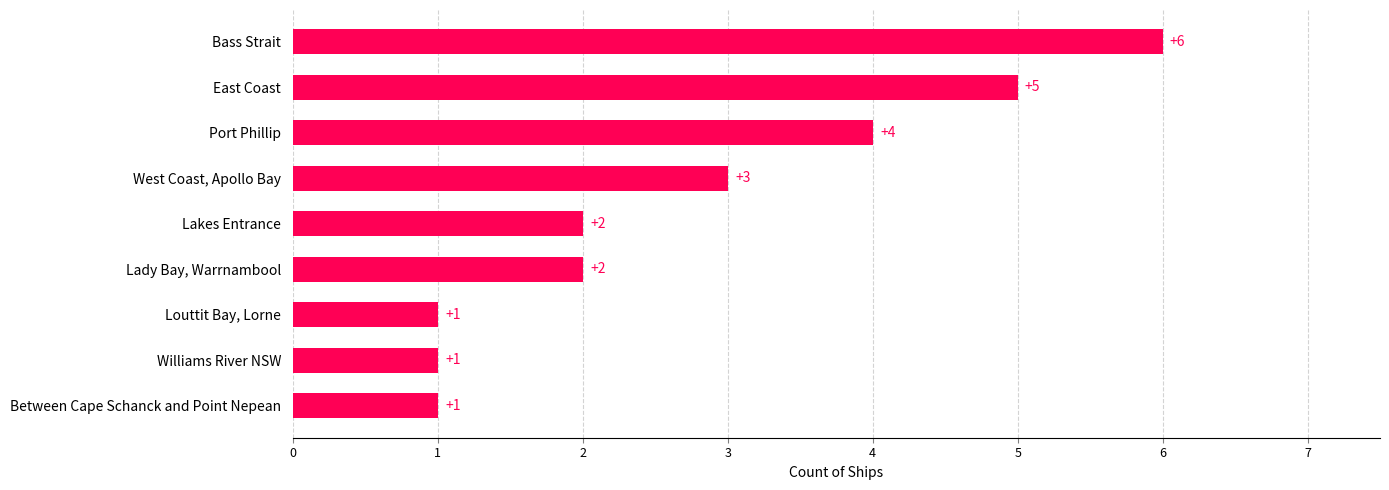

Reading bottom to top, what are all the values shown in this chart?

1	1	1	2	2	3	4	5	6